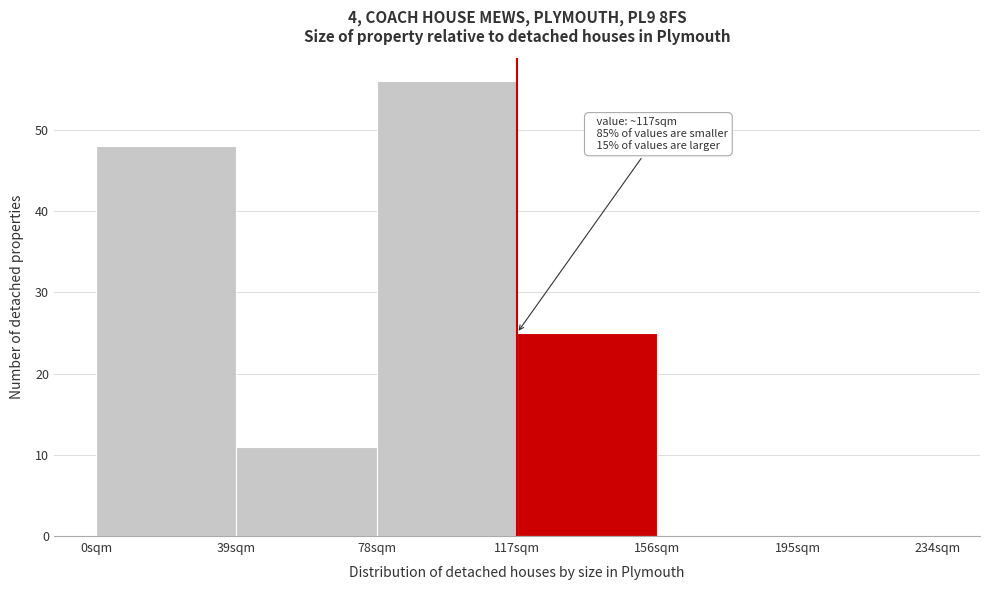

Over which range of the x-axis is the bar tallest?

78 to 117